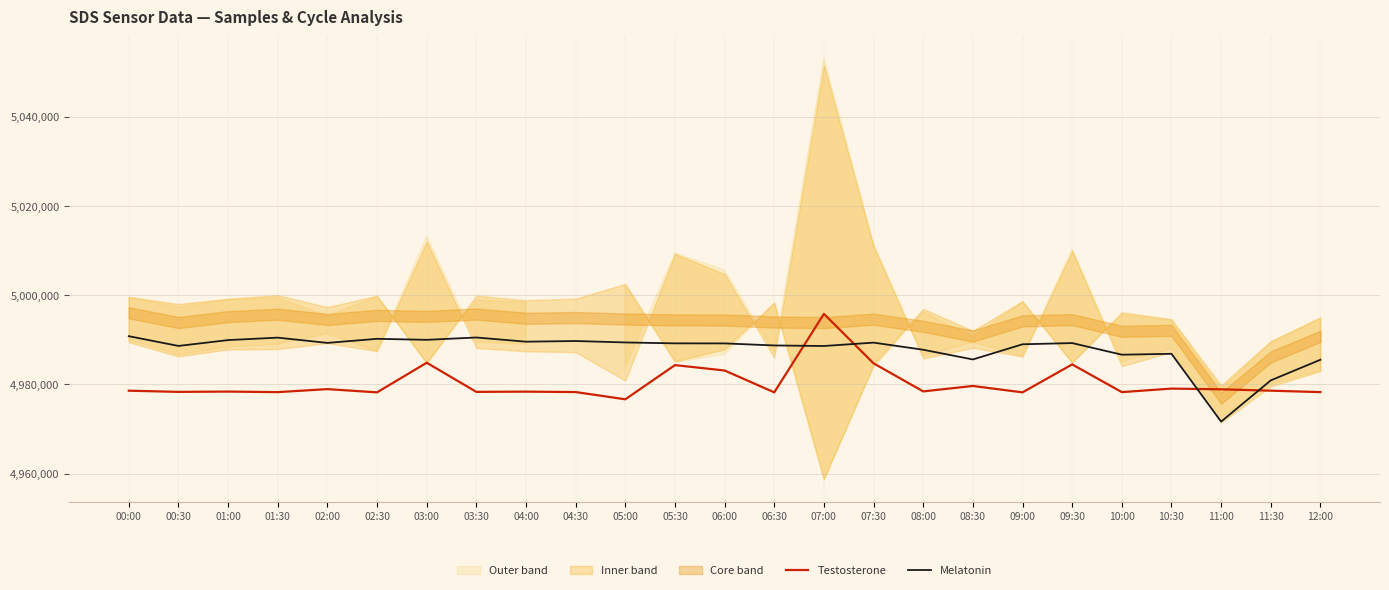

Which series has the largest range (max minus min)?

Melatonin